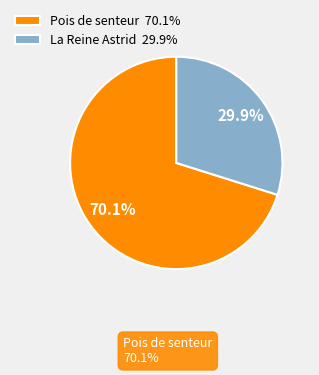

To the nearest percent, what percentage of the pie is La Reine Astrid?

30%